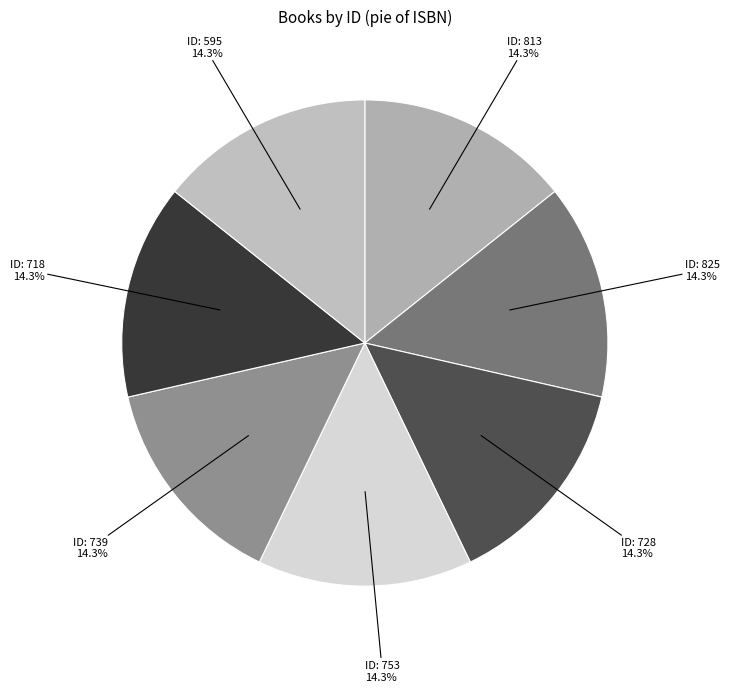

Which slice is the smallest?

813